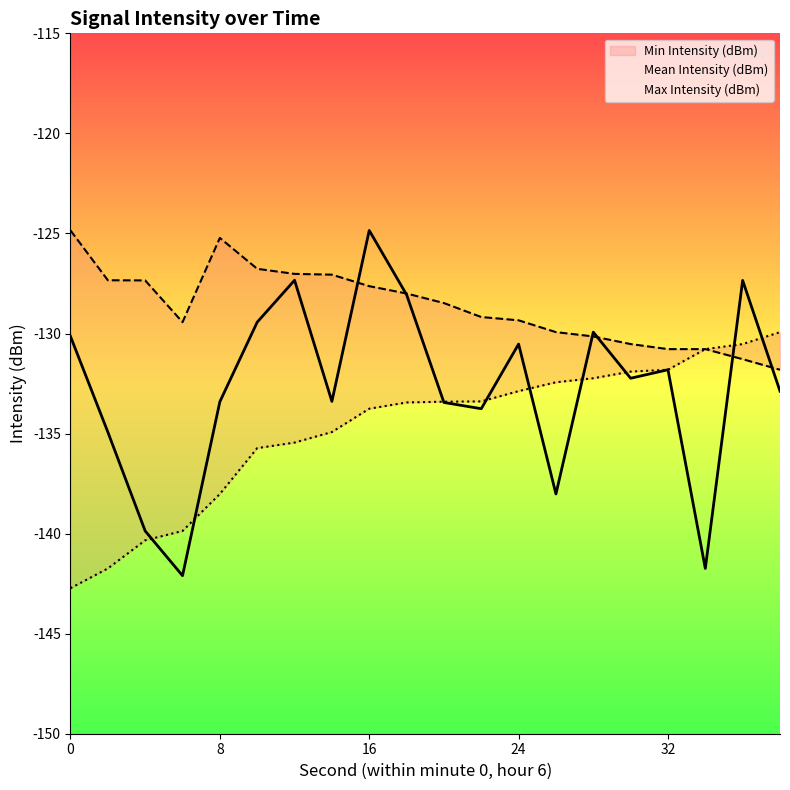

True or false: Max Intensity (dBm) and Mean Intensity (dBm) cross at least once.

True